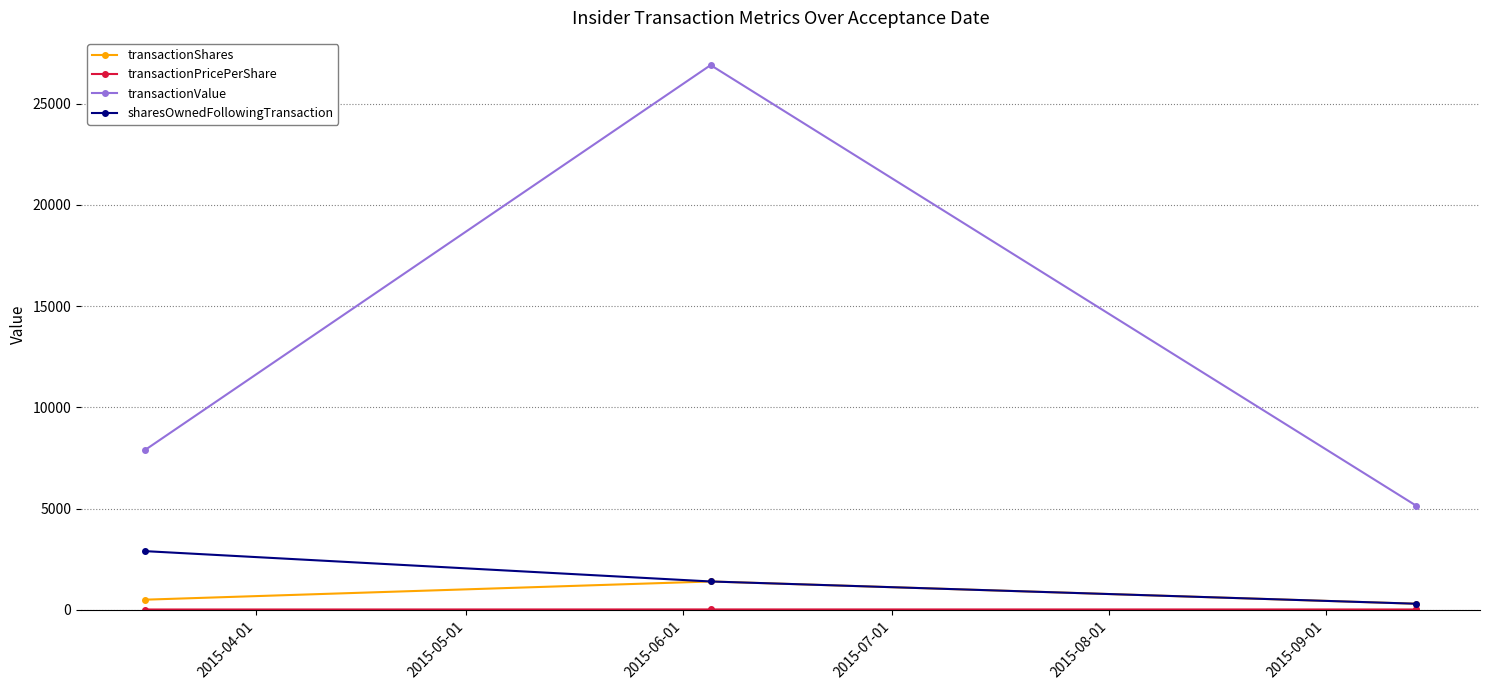

Which series has the largest total across all categories?

transactionValue